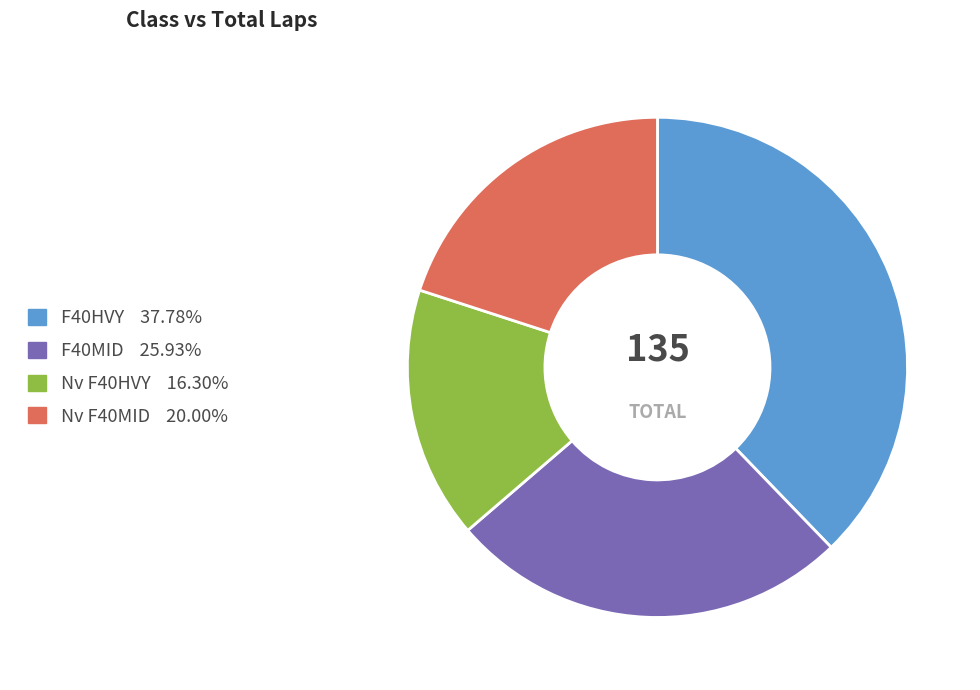

Count the number of slices in the pie.

4